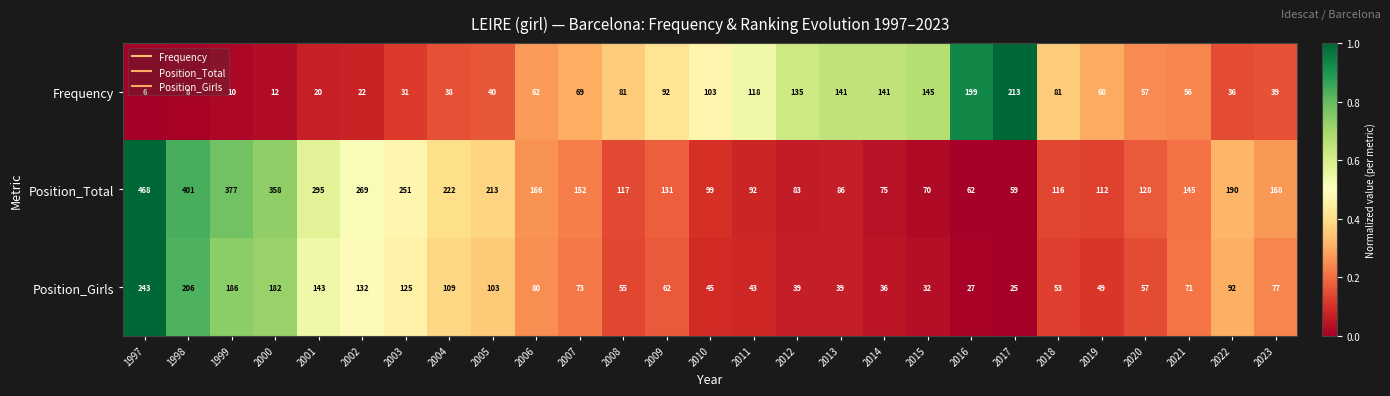

What is the difference between the highest and lowest values at 2016?

172